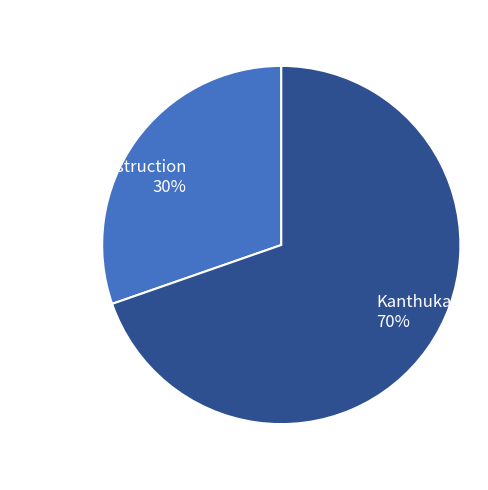

To the nearest percent, what portion does Chisanga Construction represent?

30%